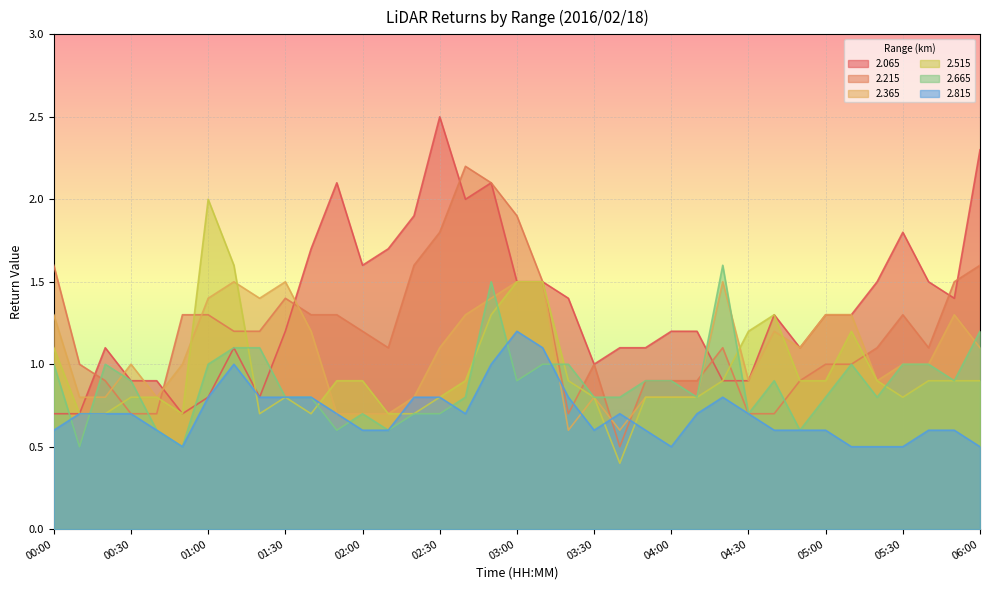

Which category has the lowest value in the 2.215 series?

03:40